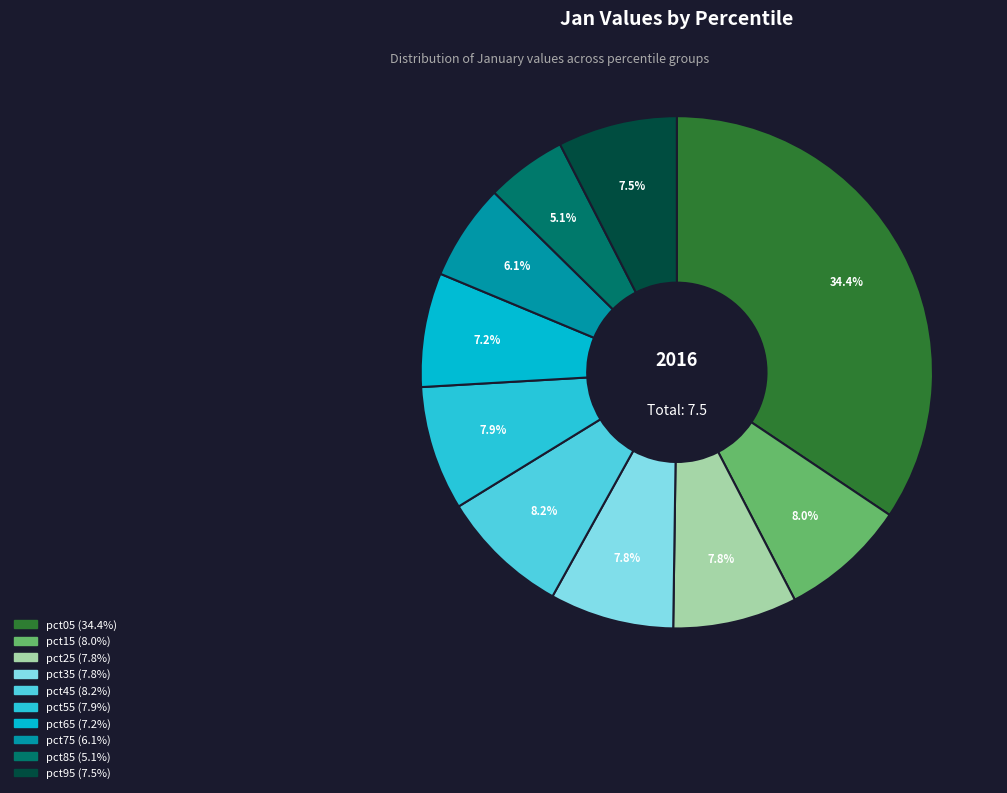

How many segments does this pie chart have?

10